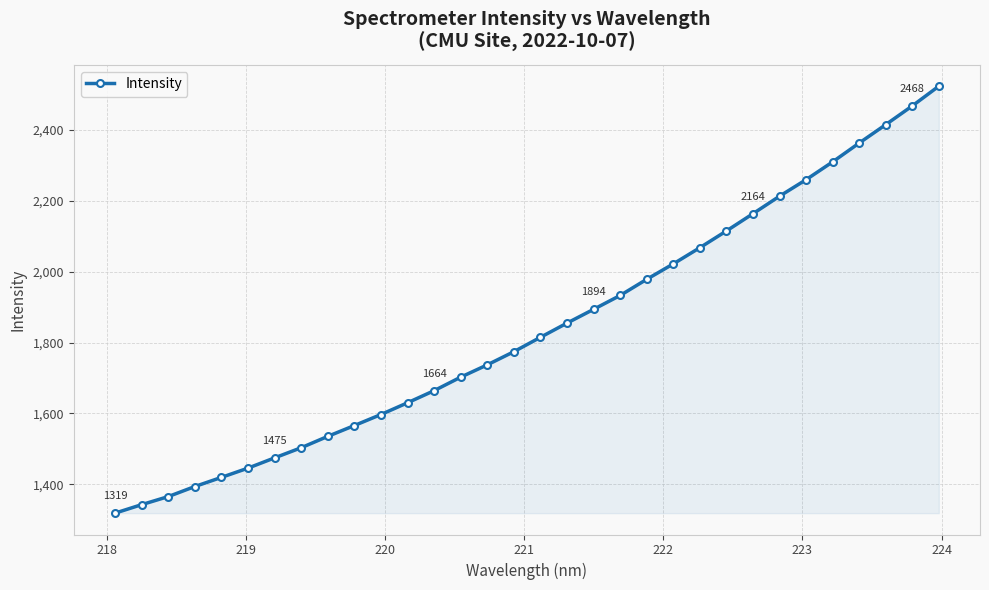

What is the value of the 2nd point from the left?

1342.5